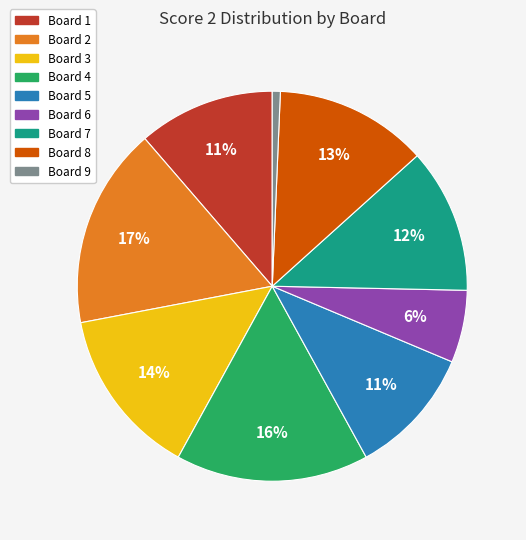

Combined, do Board 5 and Board 9 account for over 50%?

No